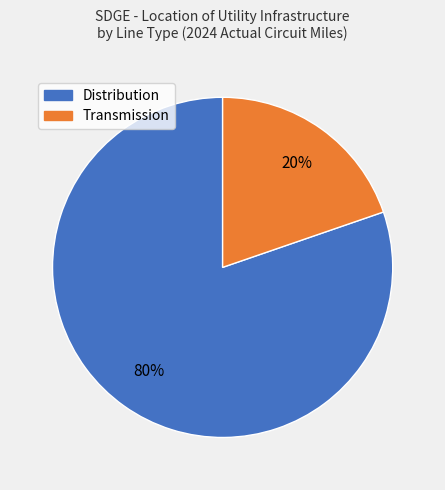

To the nearest percent, what is the average slice percentage?

50%